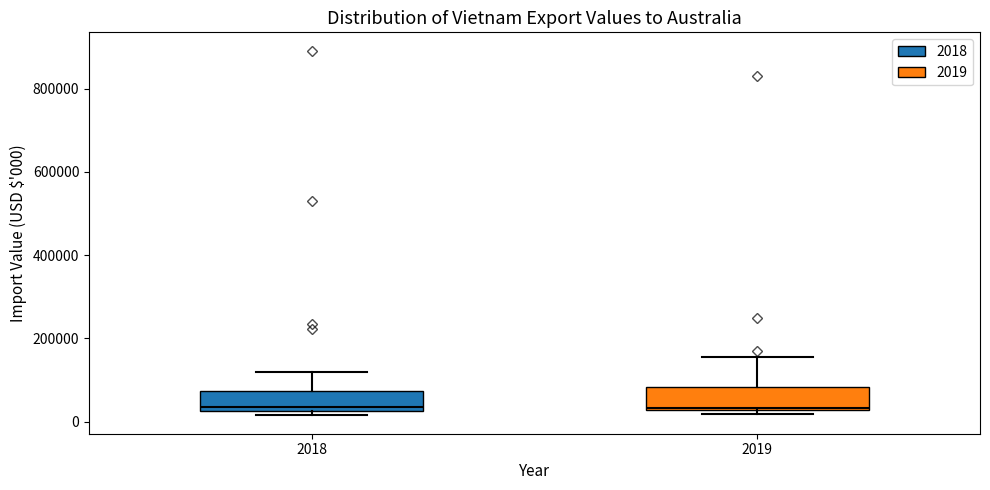

Reading left to right, transcribe this box plot: for each box, give where its median line is, the range the box spans, and where its two whiskers end, as read against the y-axis. The values are not printed on the chart, so give them approximately, as read against the axis.

2018: median 40000, box 20000 to 80000, whiskers 20000 (just below the box's lower edge) to 120000
2019: median 40000, box 20000 to 80000, whiskers 20000 (just below the box's lower edge) to 160000